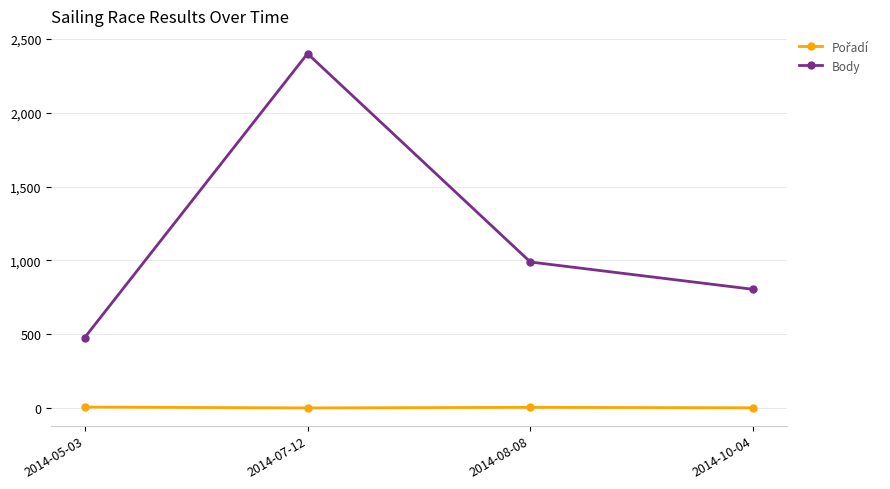

What is the greatest value displayed?

2400